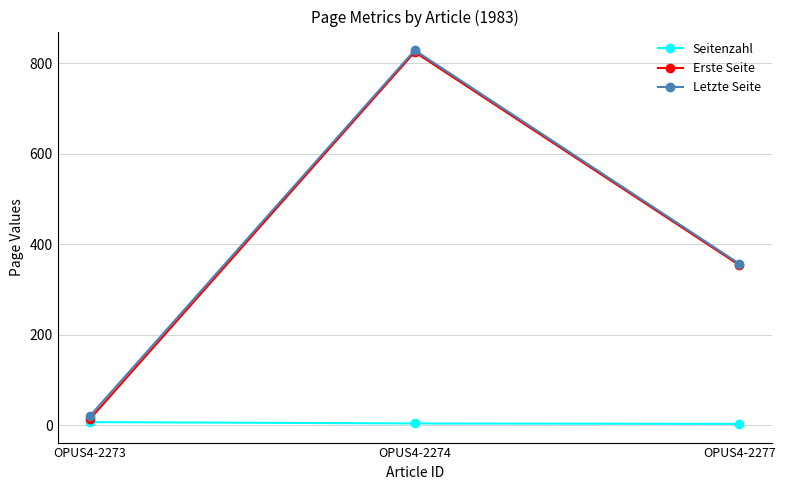

Is the value of Erste Seite at OPUS4-2274 greater than the value of Letzte Seite at OPUS4-2277?

Yes